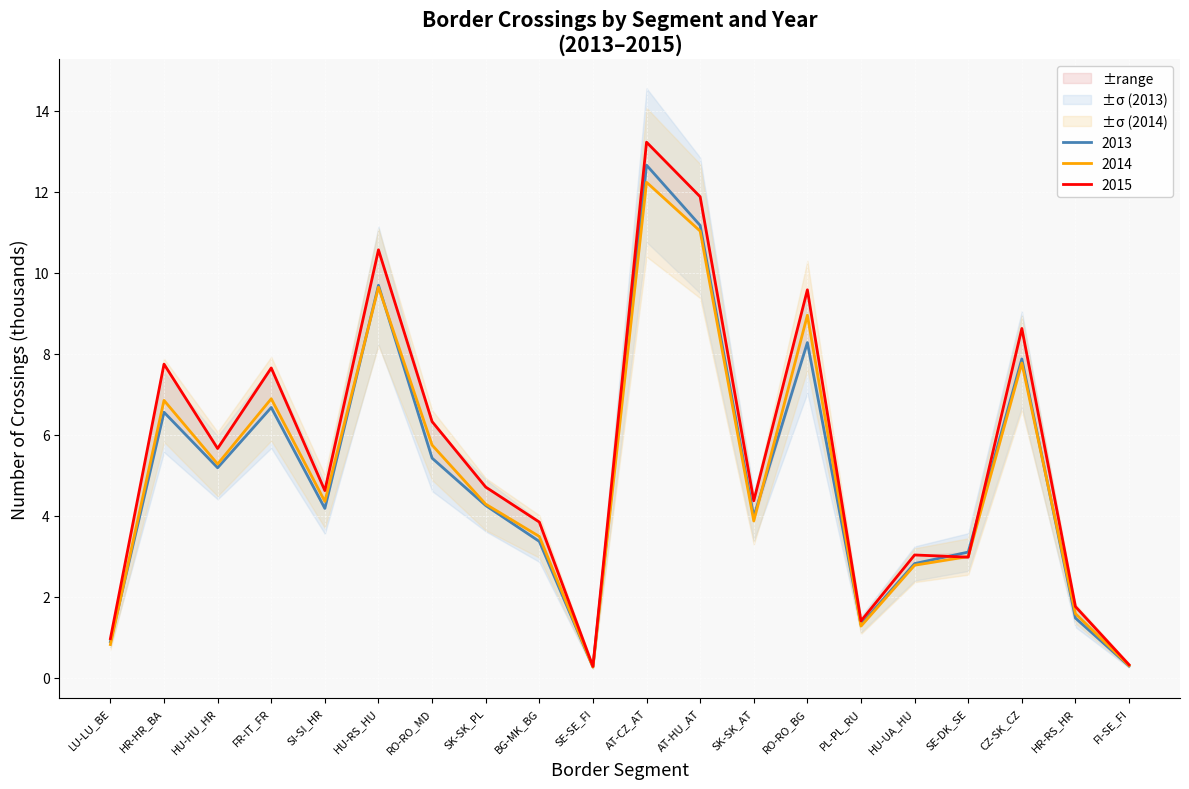

The 2013 series shows 0.5 at PL-PL_RU. True or false?

False